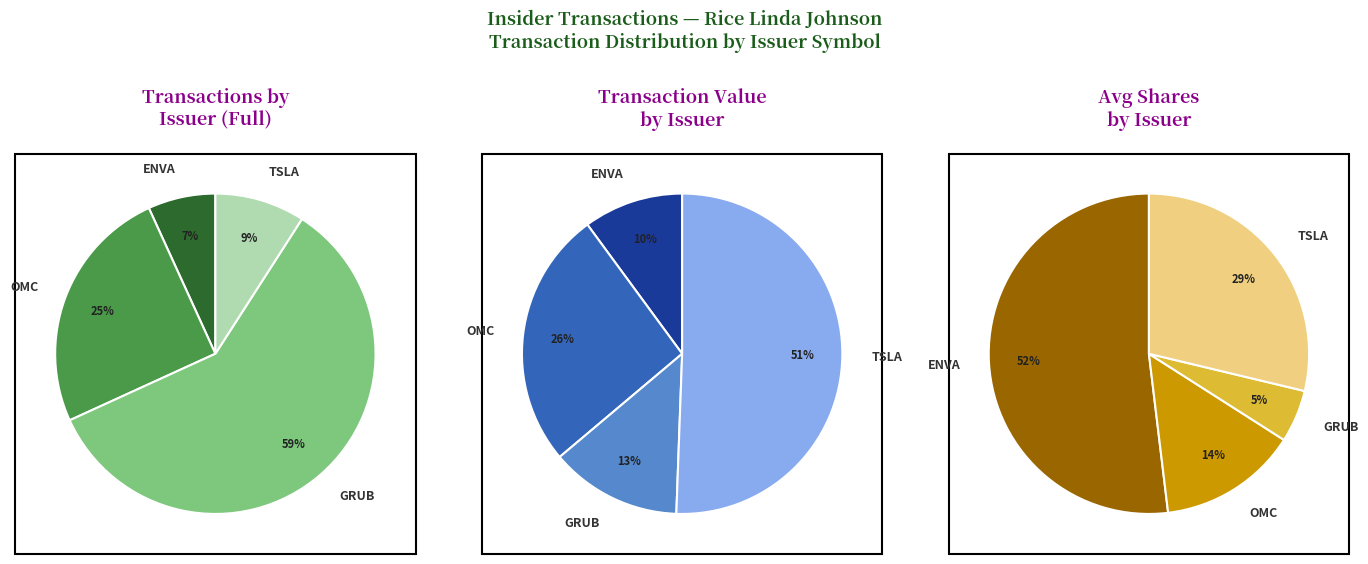

Which slice is the largest?

GRUB